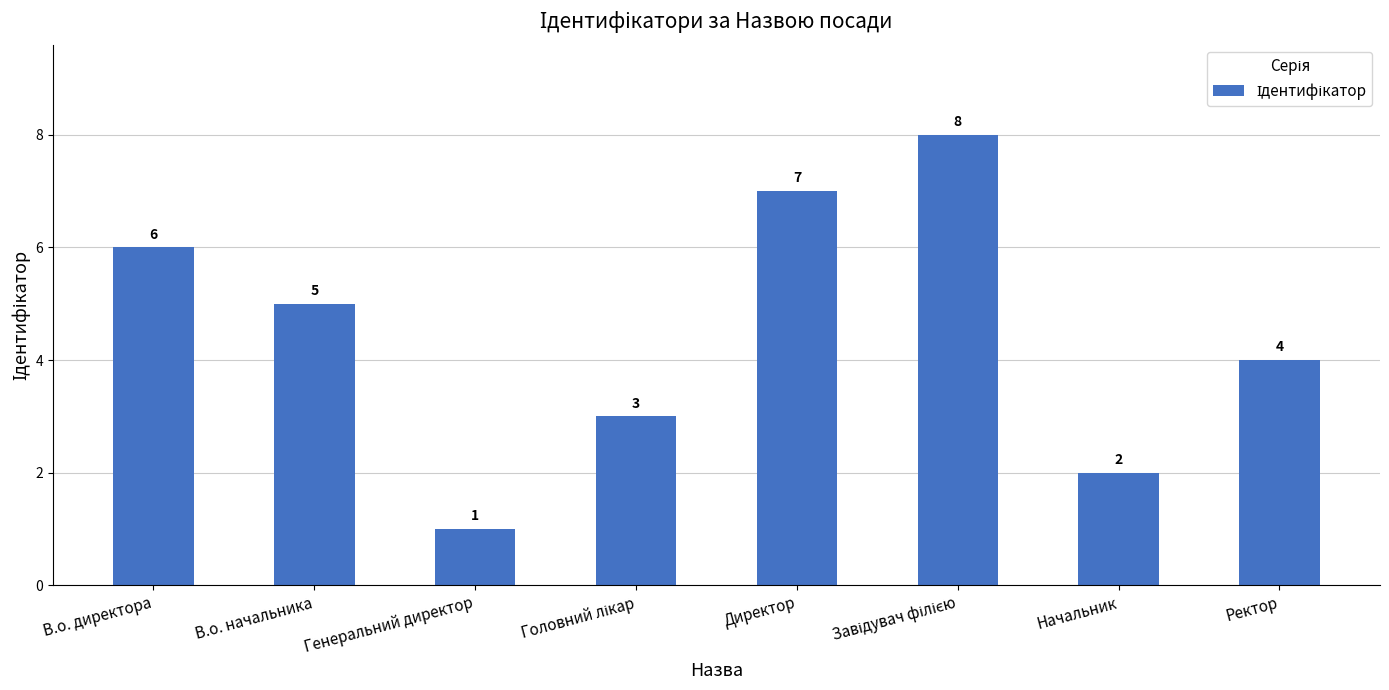

What is the sum of all values?

36